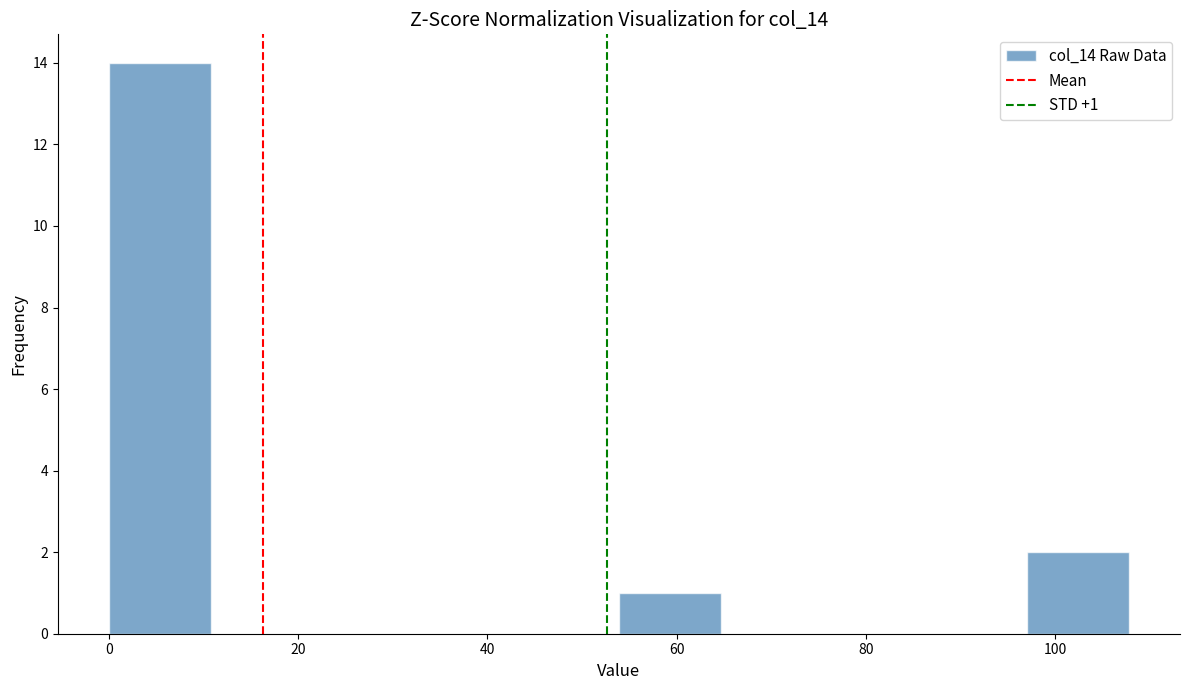

Over which range of the x-axis is the bar tallest?

0 to 10